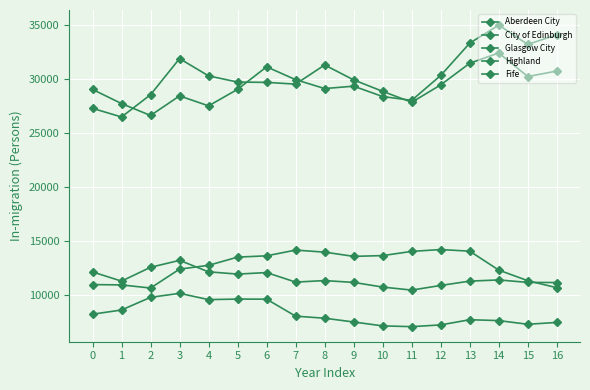

What is the lowest value of the Highland series?

7080